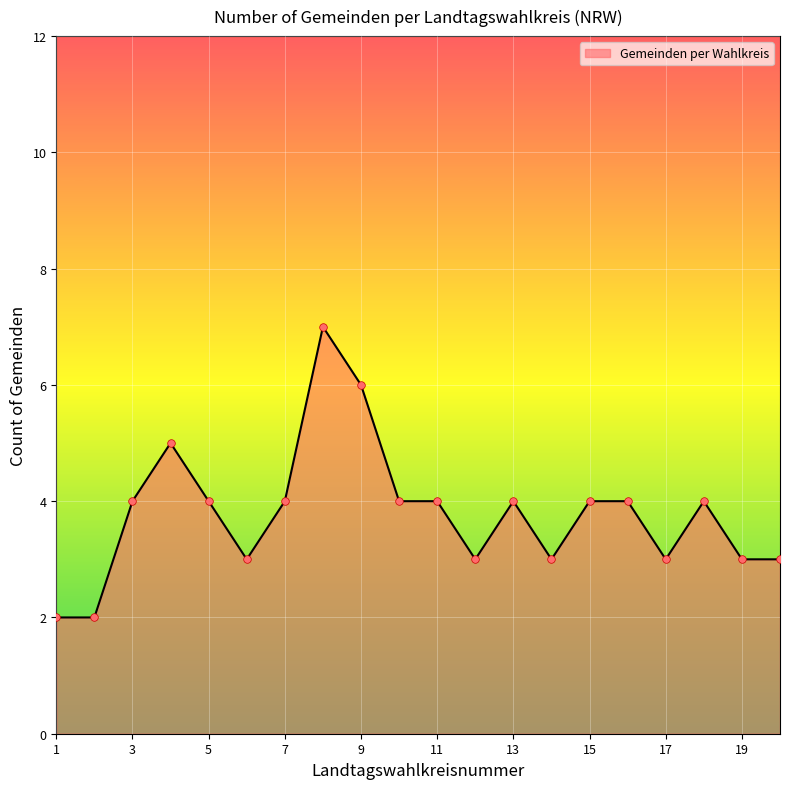

What is the maximum value shown in the chart?

7